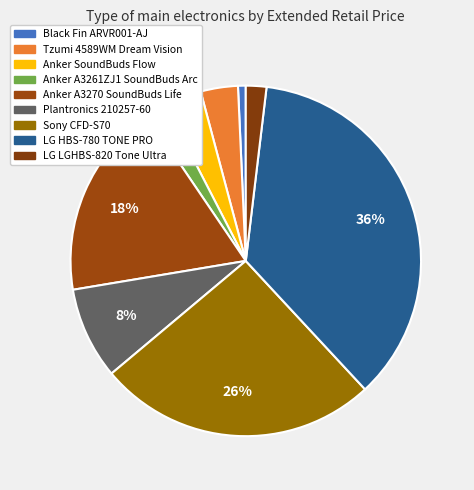

The Plantronics 210257-60 slice represents 8% of the pie. True or false?

True